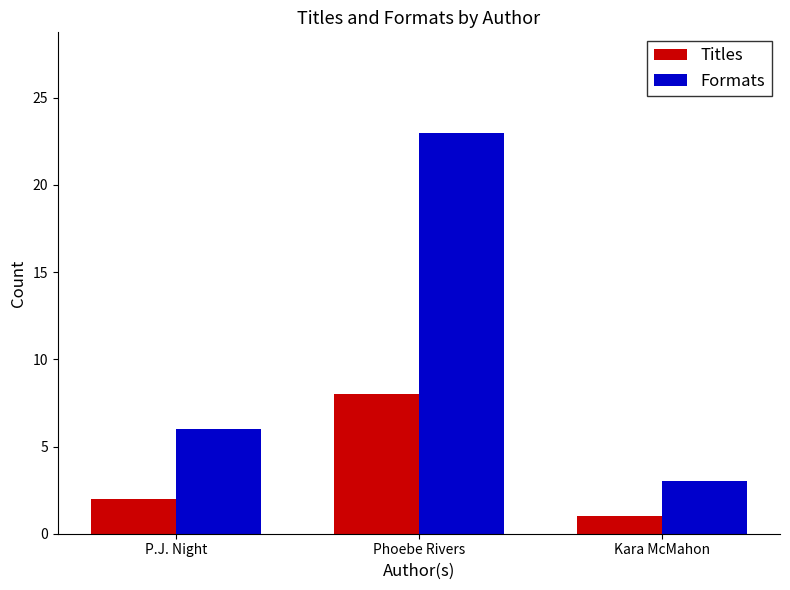

What is the sum of all Titles values?

11